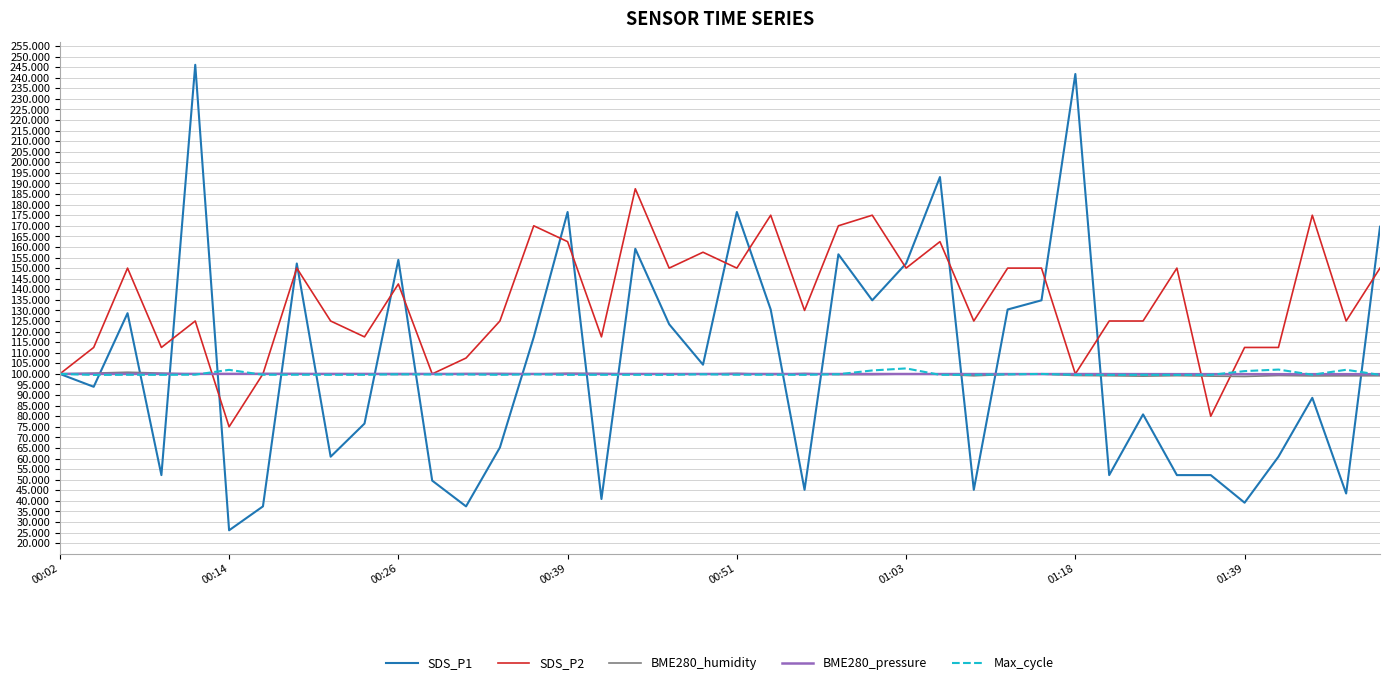

What is the smallest value displayed?

26.1